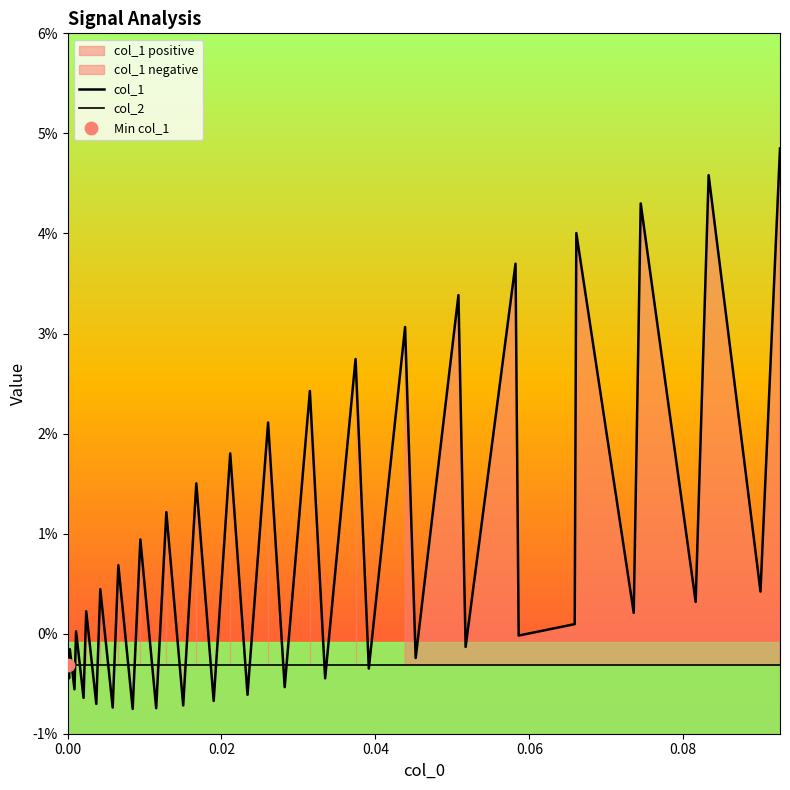

Which series has the widest spread of Y values?

col_1